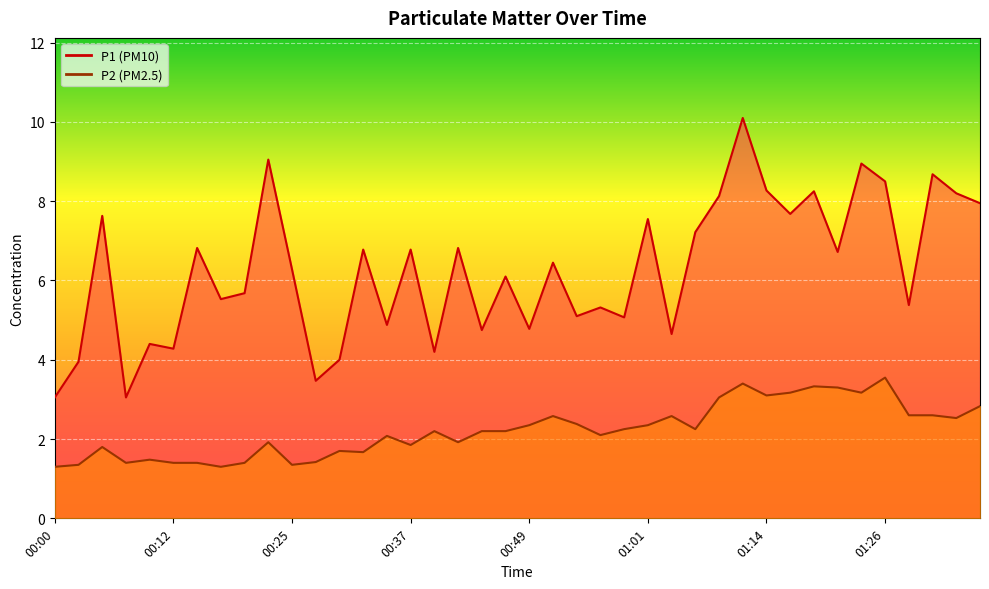

What is the difference between the P1 values at 00:10 and 00:25?

1.9